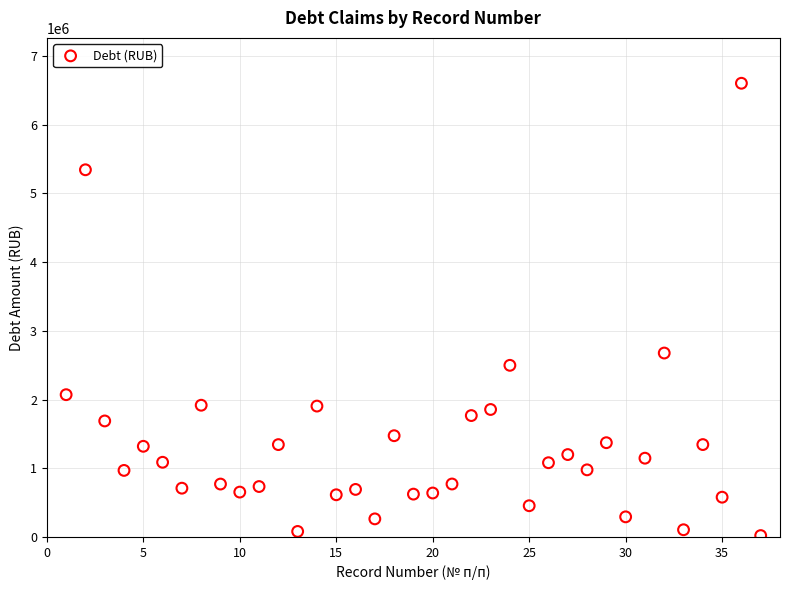

What Y value in the scatter plot is closest to 3311022?

2676355.2